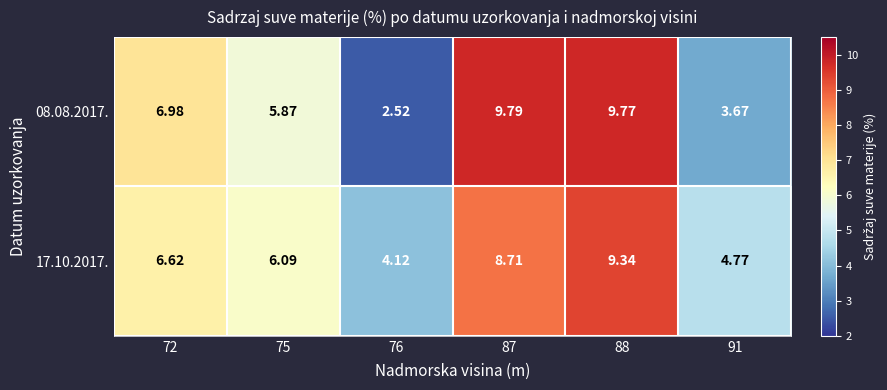

Is the value of 08.08.2017. at 88 greater than the value of 17.10.2017. at 72?

Yes